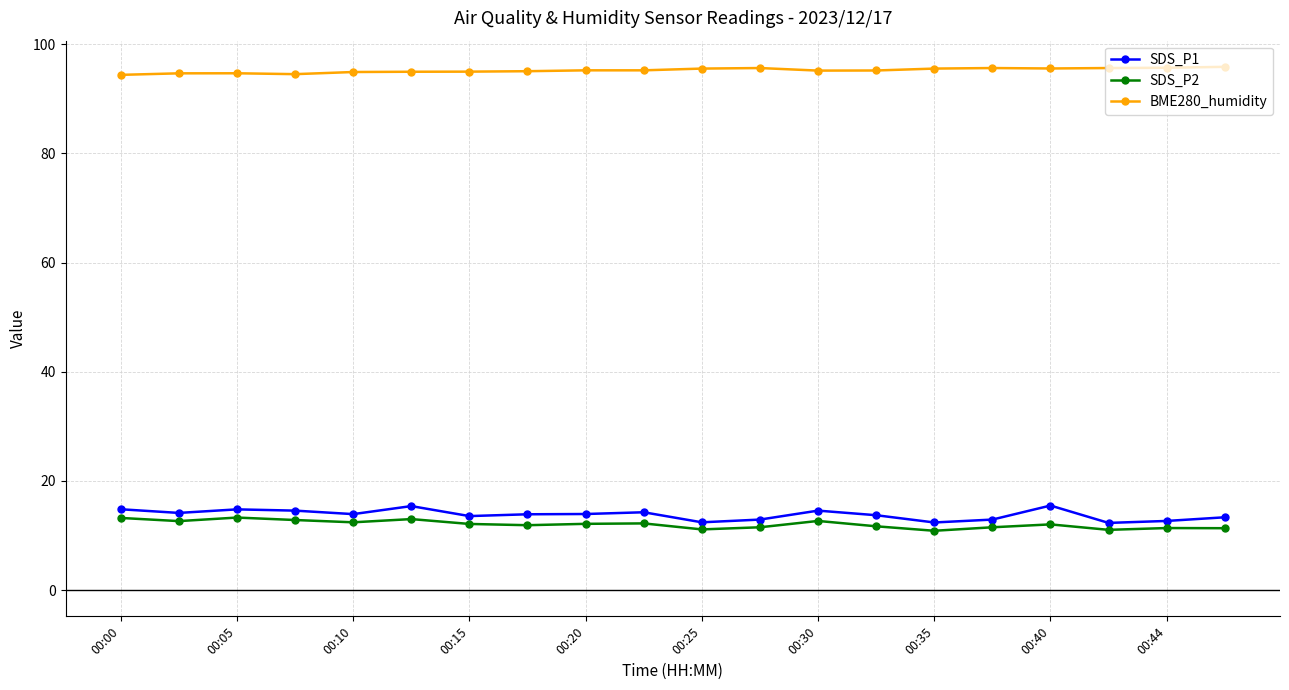

At how many categories does at least one series exceed 24?

20